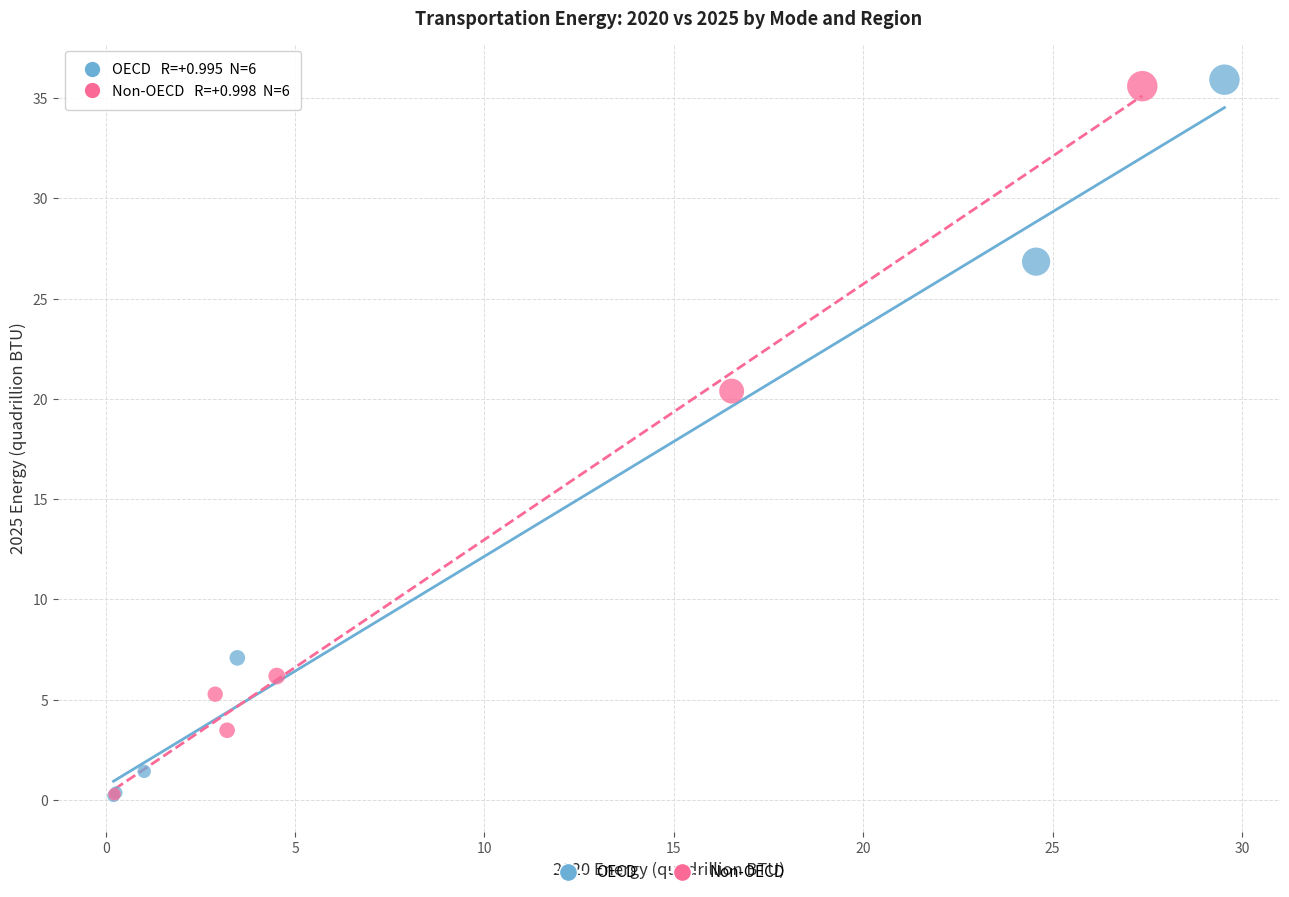

Which series has the widest spread of Y values?

OECD